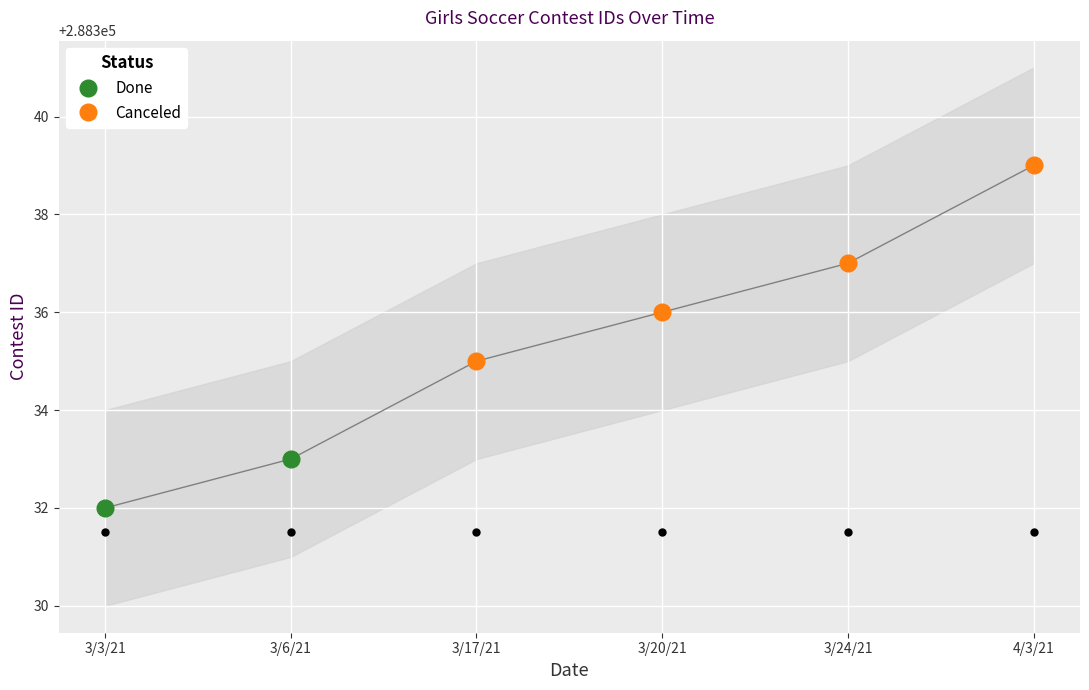

Between 3/17/21 and 3/24/21, which is larger?

3/24/21